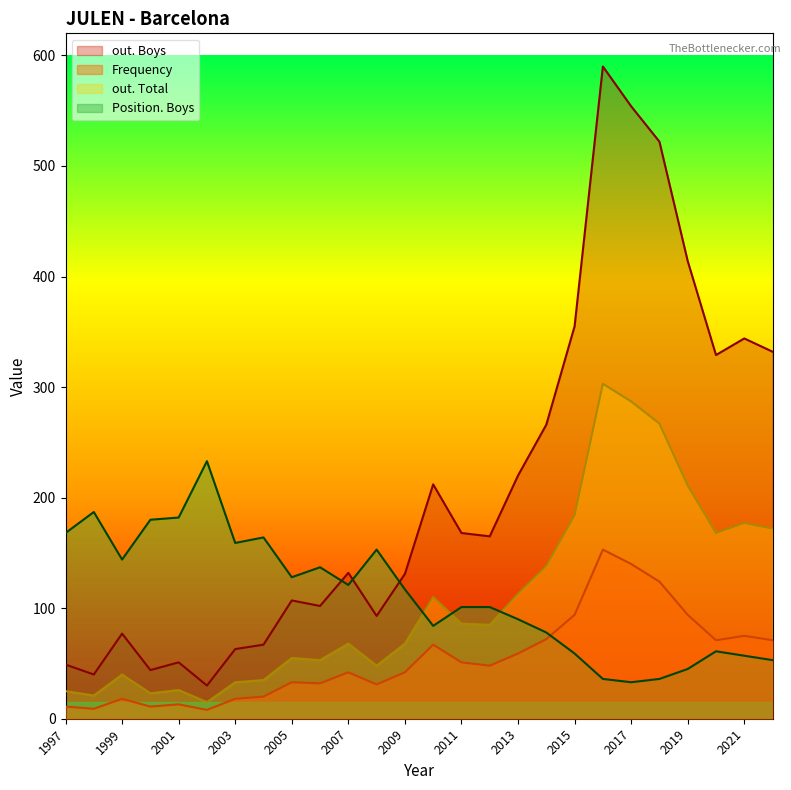

True or false: out. Total and out. Boys intersect in this chart.

False